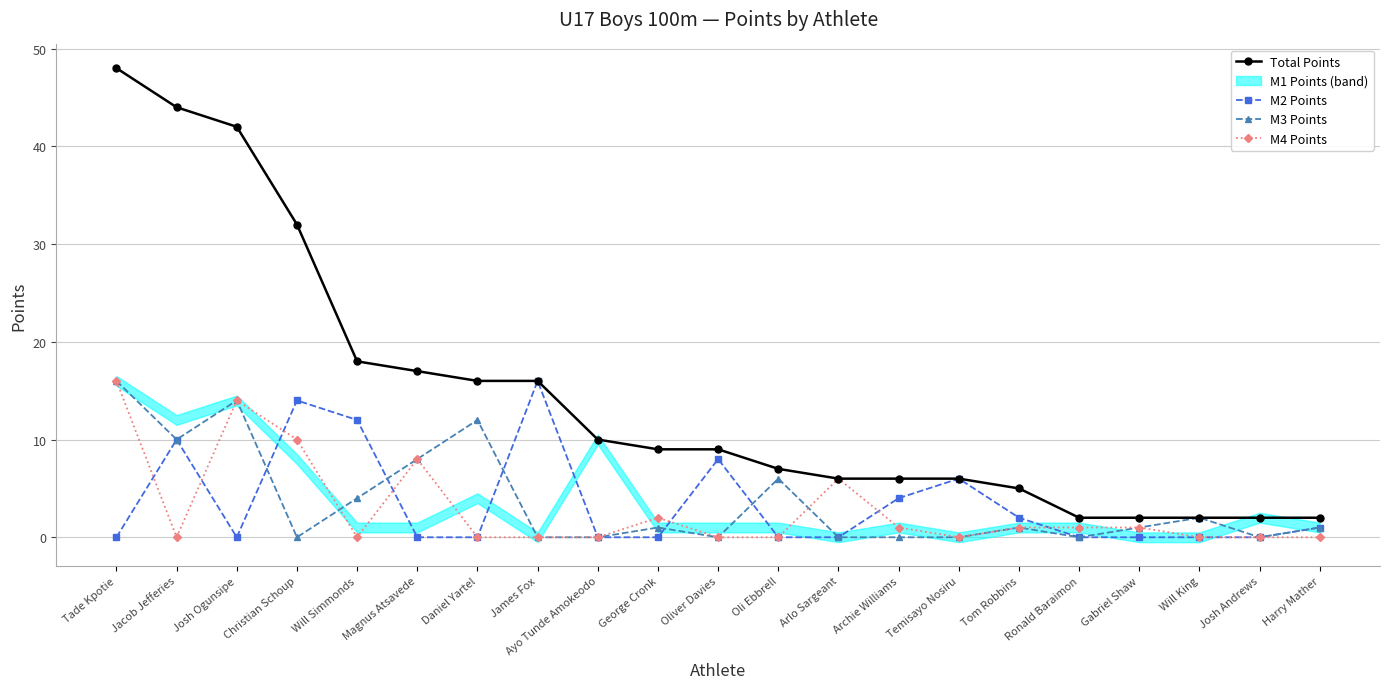

What is the difference between the highest and lowest values at Jacob Jefferies?

44